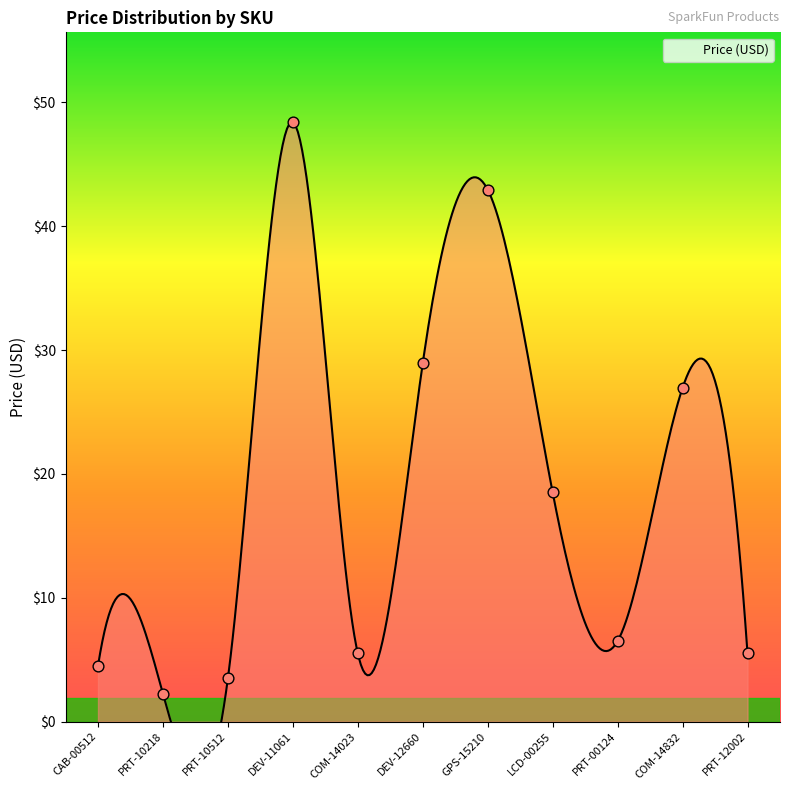

What is the change in value from COM-14023 to DEV-12660?

+23.4